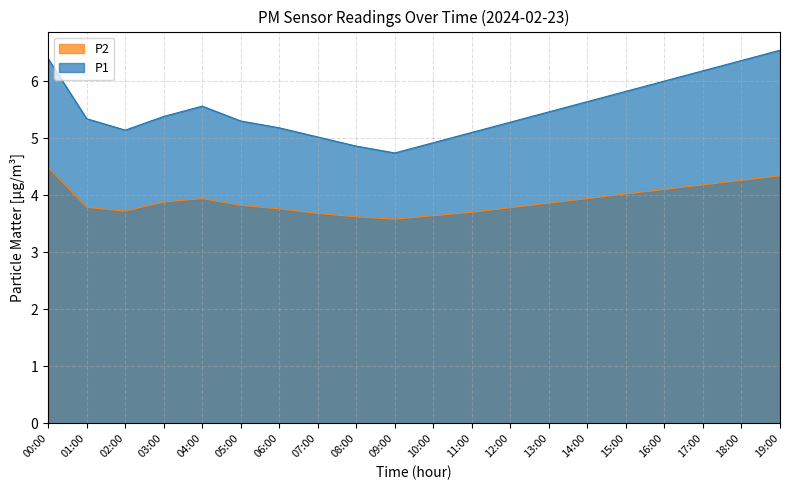

What is the sum of all P1 values?

110.2